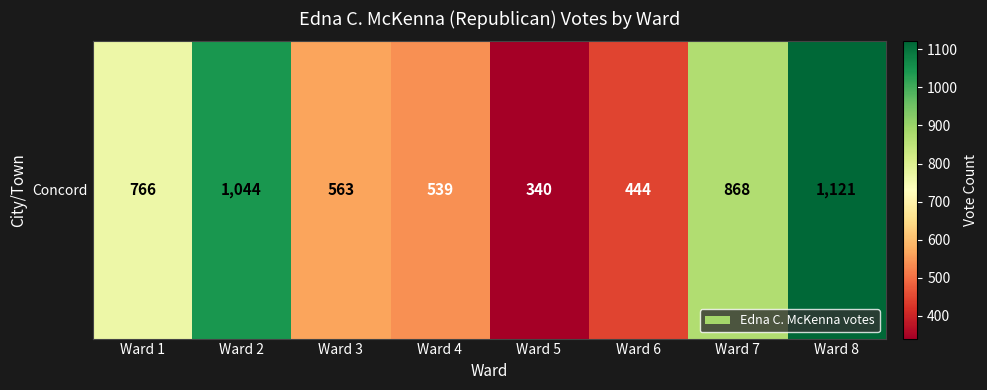

What is the minimum value shown in the chart?

340